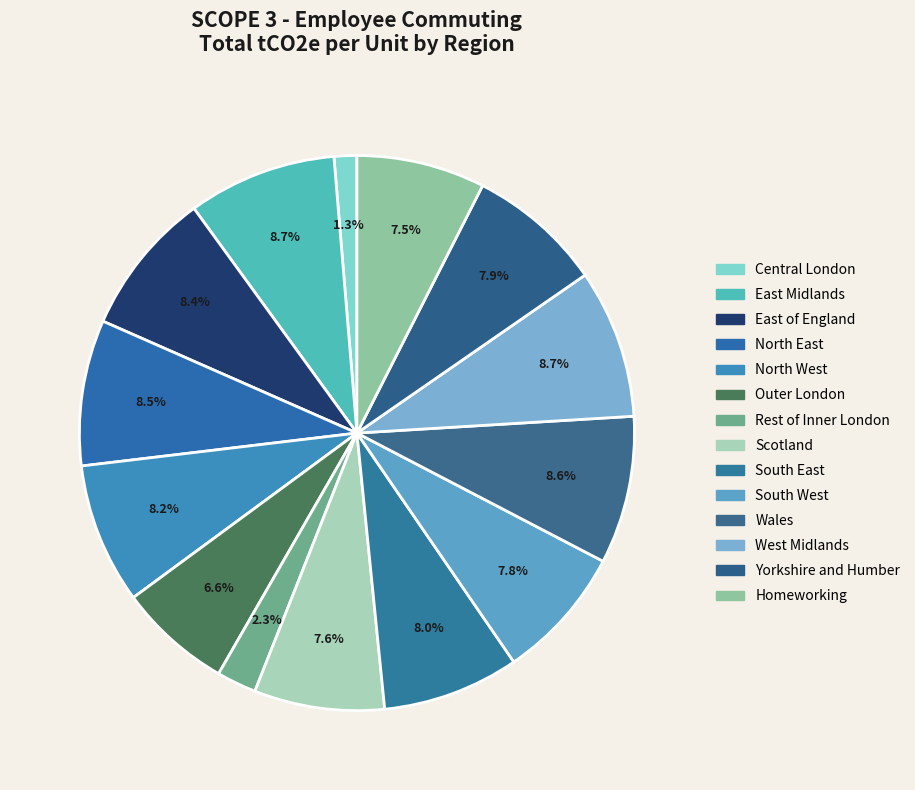

How many segments does this pie chart have?

14